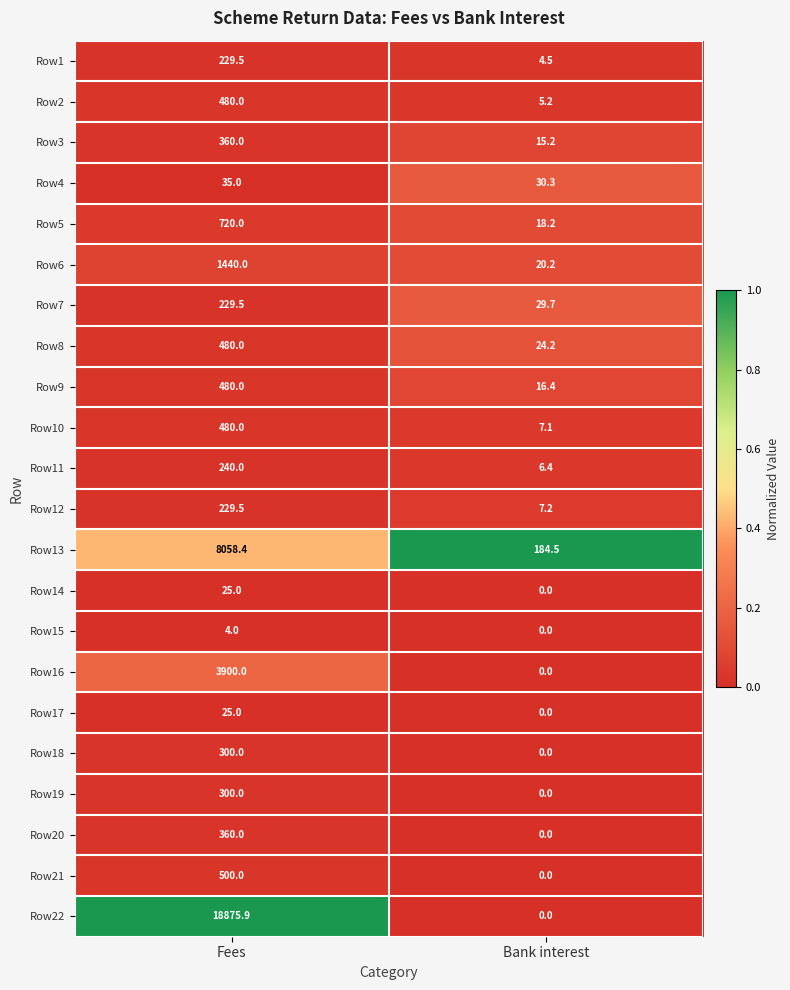

What is the maximum value shown in the chart?

18875.9